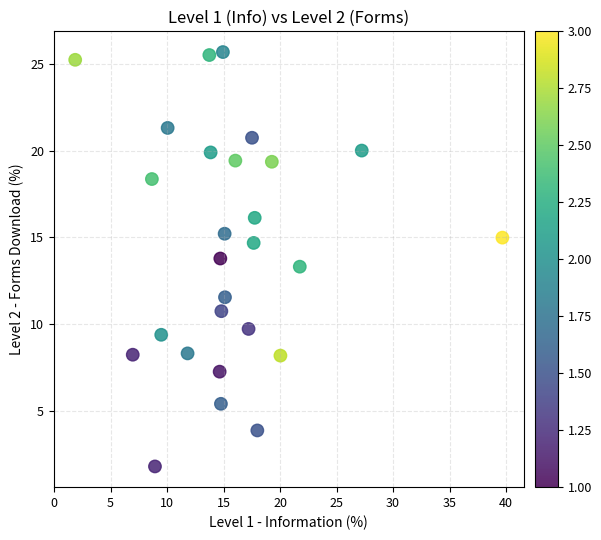

What Y value in the scatter plot is closest to 13?

13.3